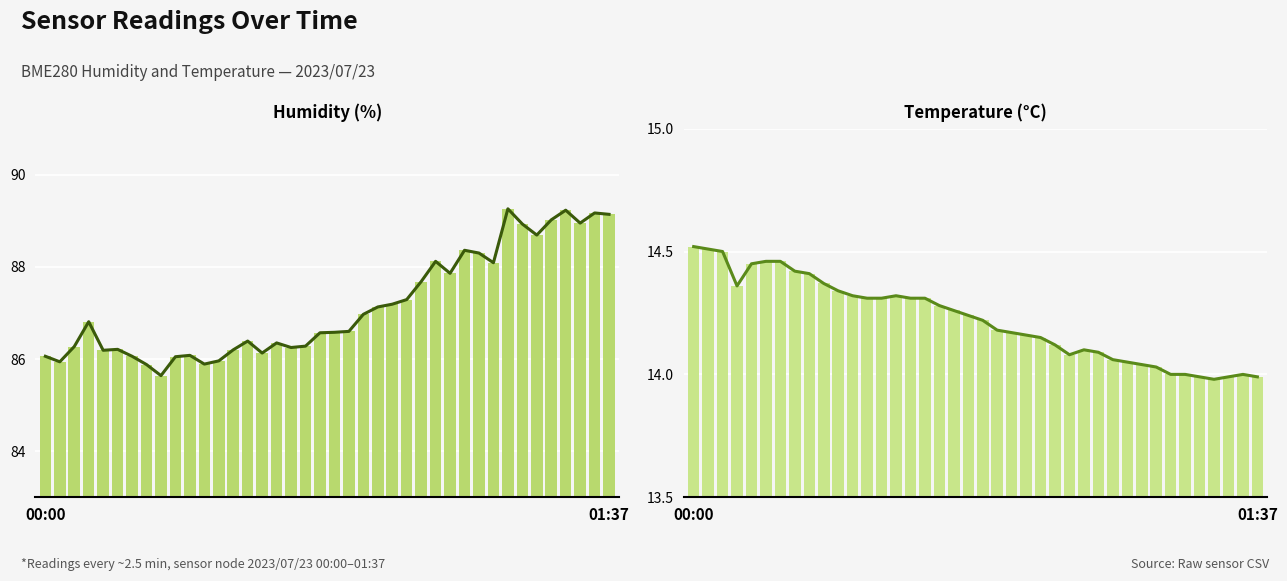

At which label does BME280_temperature reach its minimum?

36